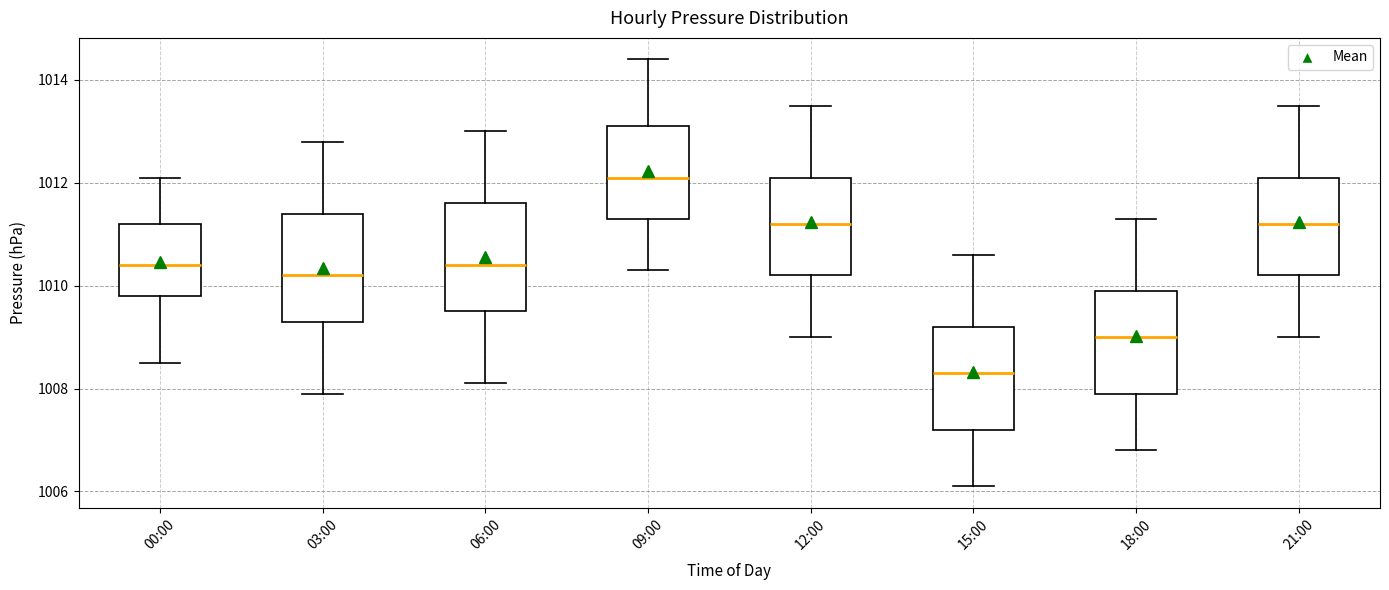

Reading left to right, transcribe this box plot: for each box, give where its median line is, the range the box spans, and where its two whiskers end, as read against the y-axis. The values are not printed on the chart, so give them approximately, as read against the axis.

00:00: median 1010.4, box 1009.8 to 1011.2, whiskers 1008.6 to 1012.2
03:00: median 1010.2, box 1009.4 to 1011.4, whiskers 1008.0 to 1012.8
06:00: median 1010.4, box 1009.6 to 1011.6, whiskers 1008.2 to 1013.0
09:00: median 1012.2, box 1011.4 to 1013.2, whiskers 1010.4 to 1014.4
12:00: median 1011.2, box 1010.2 to 1012.2, whiskers 1009.0 to 1013.6
15:00: median 1008.4, box 1007.2 to 1009.2, whiskers 1006.2 to 1010.6
18:00: median 1009.0, box 1008.0 to 1010.0, whiskers 1006.8 to 1011.4
21:00: median 1011.2, box 1010.2 to 1012.2, whiskers 1009.0 to 1013.6